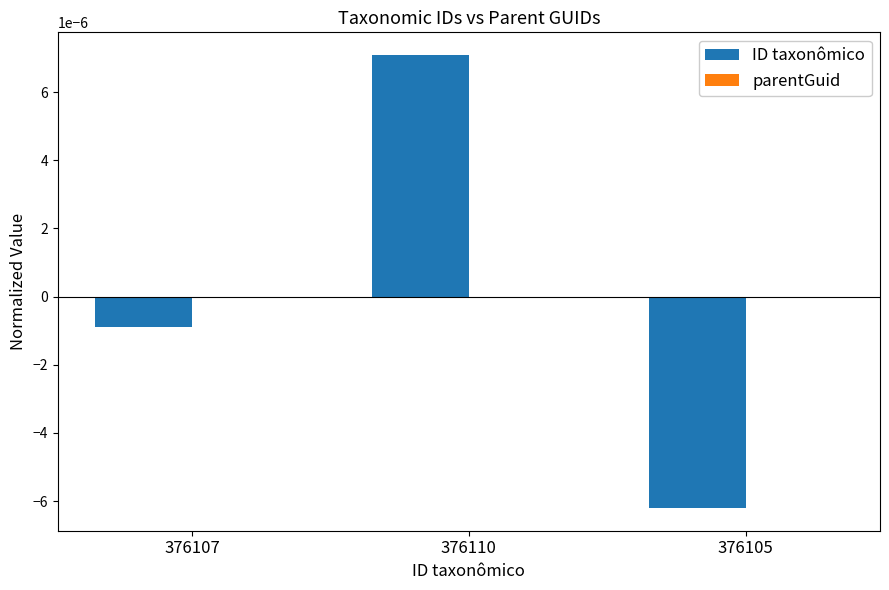

What is the label of the 2nd bar from the left?

376110